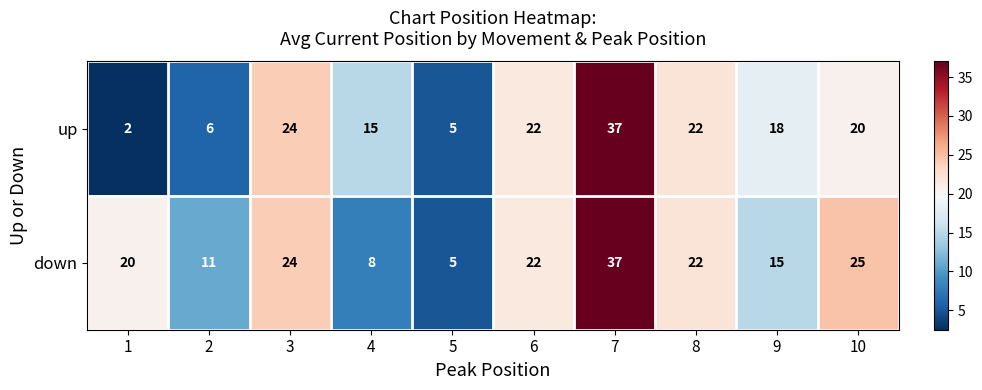

Which category has the highest value across all series?

7